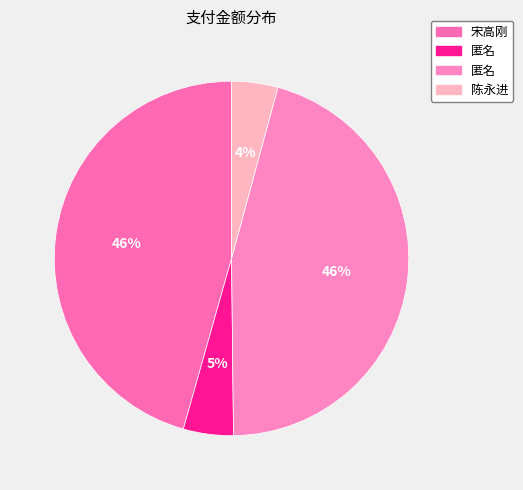

Rank the categories by value from lowest to highest.

陈永进(12), 匿名(13), 宋高刚(130), 匿名(130)